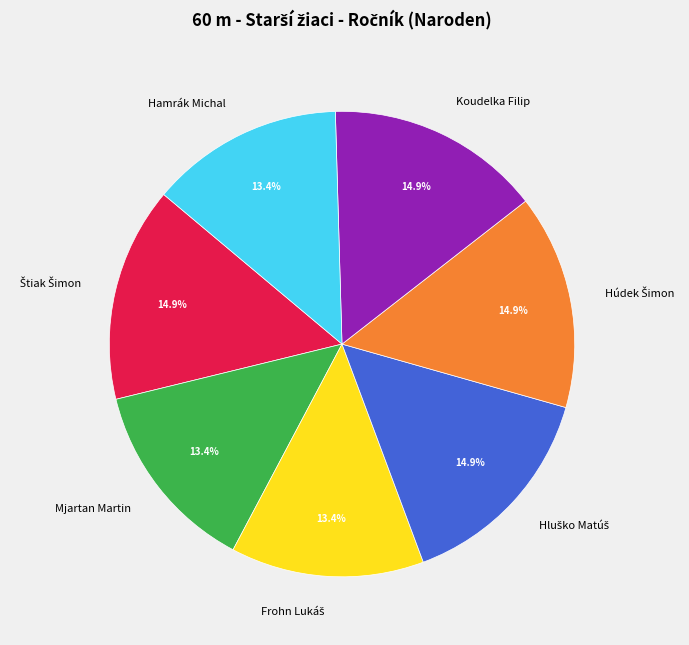

Is there any slice that represents more than half of the pie?

No